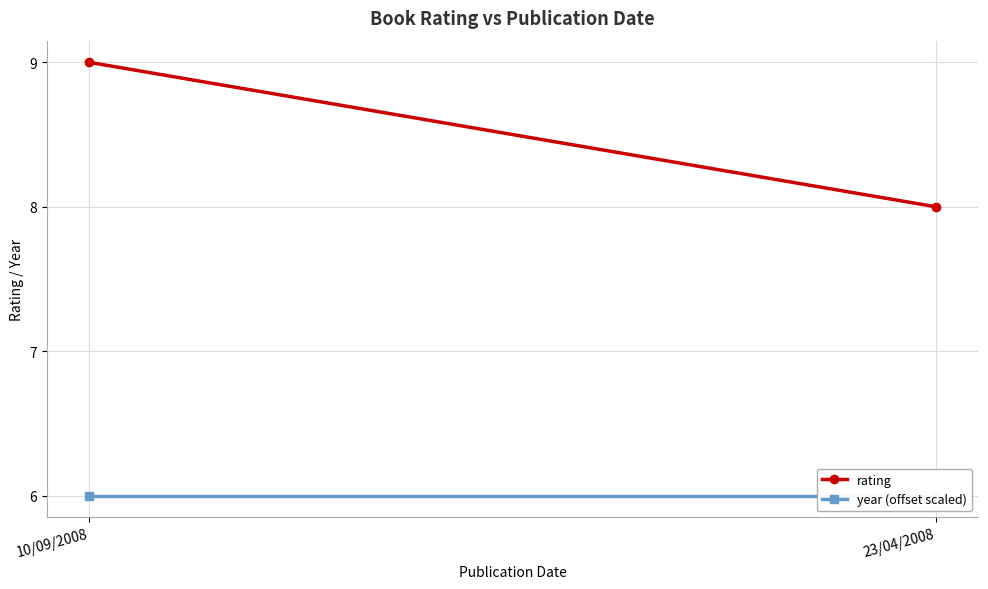

What is the label of the 2nd point from the left?

23/04/2008